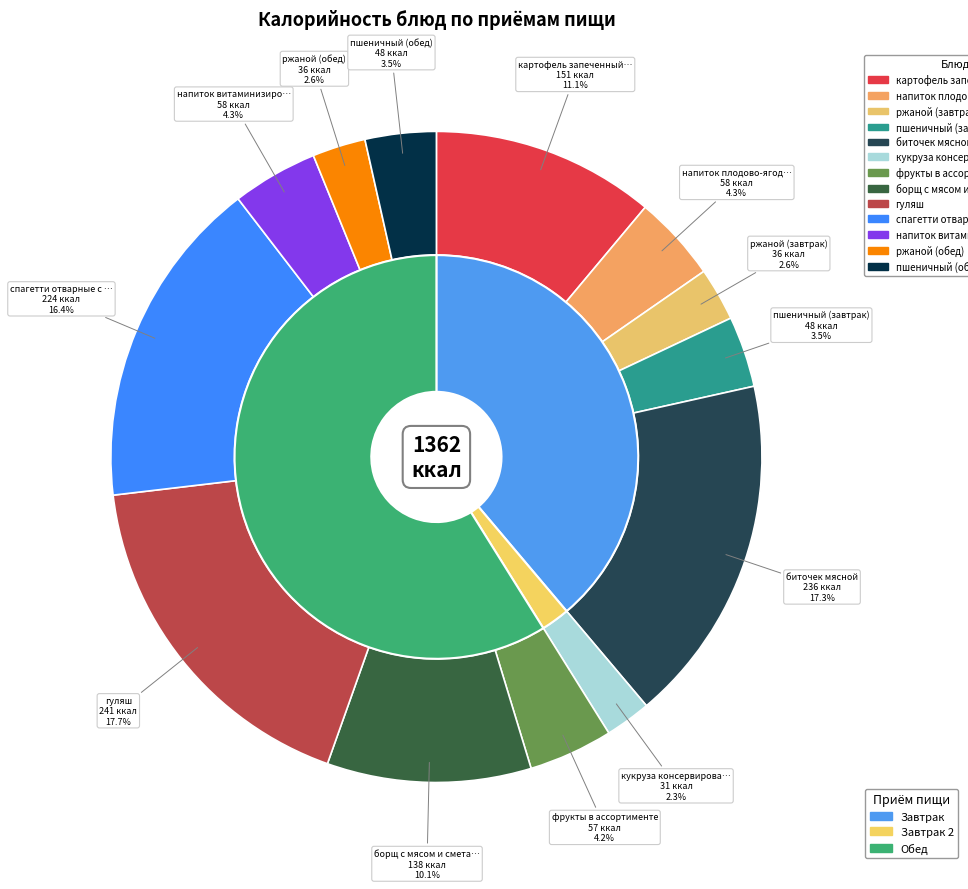

To the nearest percent, what is the combined percentage of кукруза консервированная and напиток витаминизированный?

7%